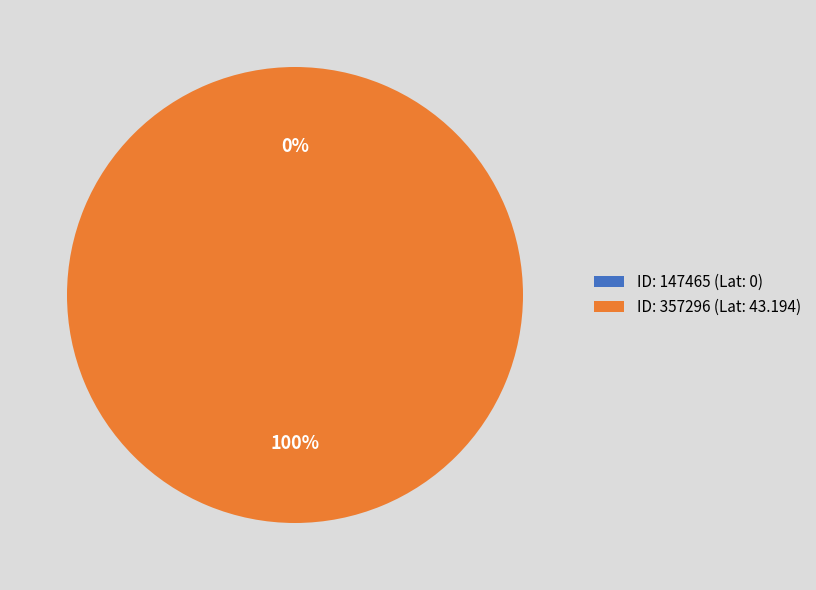

Which slice represents more than half of the pie?

357296